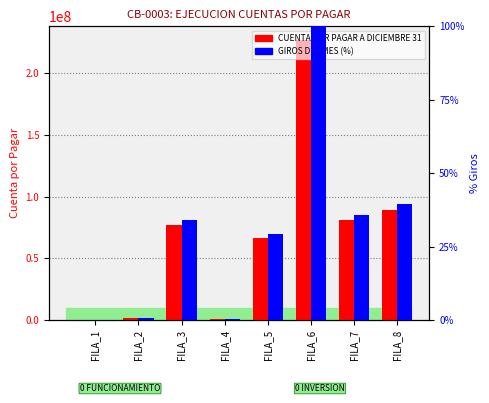

Reading right to left, what are all the values shown in this chart?

CUENTA POR PAGAR: FILA_8=89420771.0	FILA_7=80617582.0	FILA_6=226454603.0	FILA_5=66696254.0	FILA_4=580000.0	FILA_3=76792704.0	FILA_2=1901270.0	FILA_1=323200.0
GIROS DEL MES (%): FILA_8=39.5	FILA_7=35.6	FILA_6=100.0	FILA_5=29.5	FILA_4=0.3	FILA_3=33.9	FILA_2=0.8	FILA_1=0.1